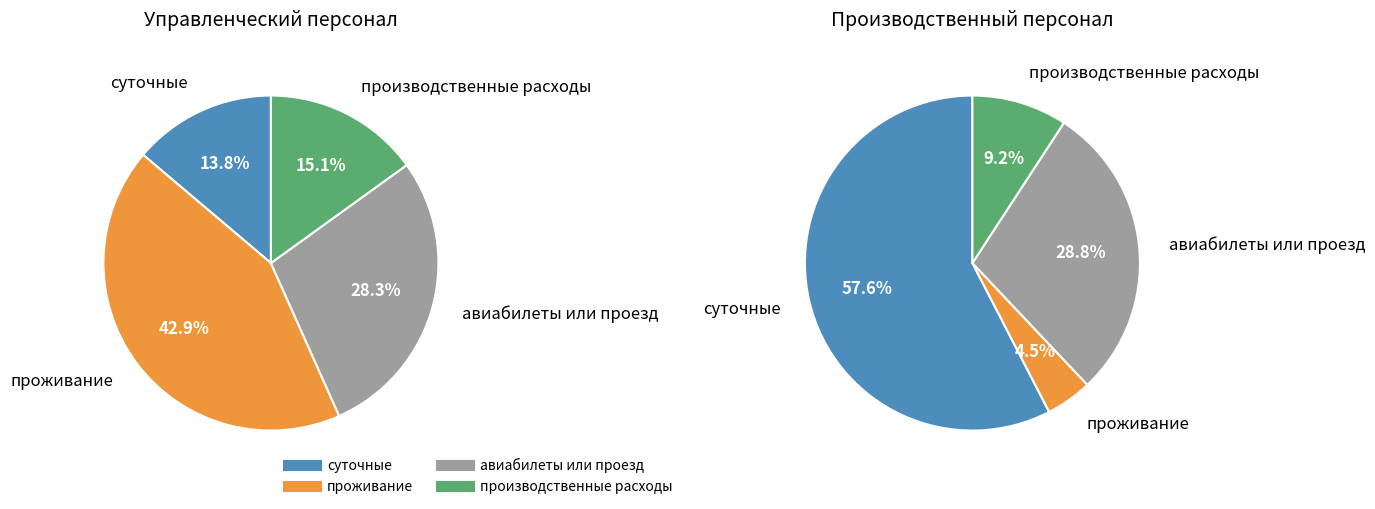

To the nearest percent, what is the combined percentage of авиабилеты или проезд and производственные расходы?

43%